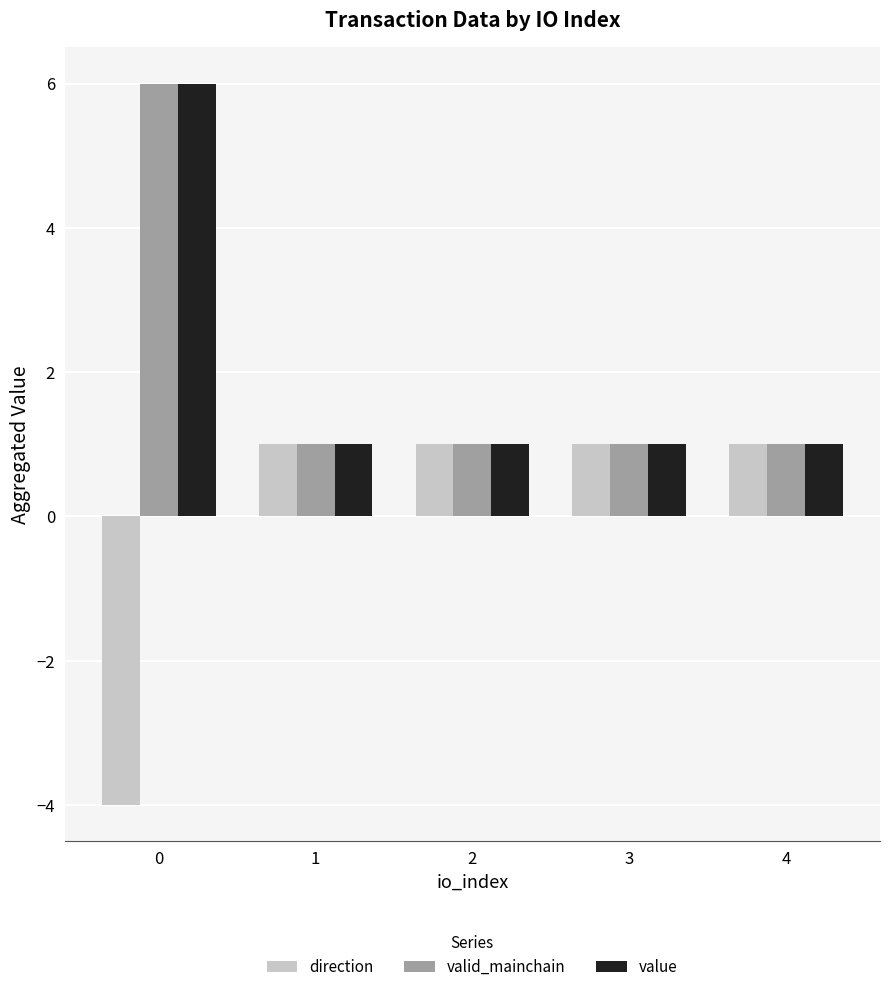

What is the total value across all series at 4?

3